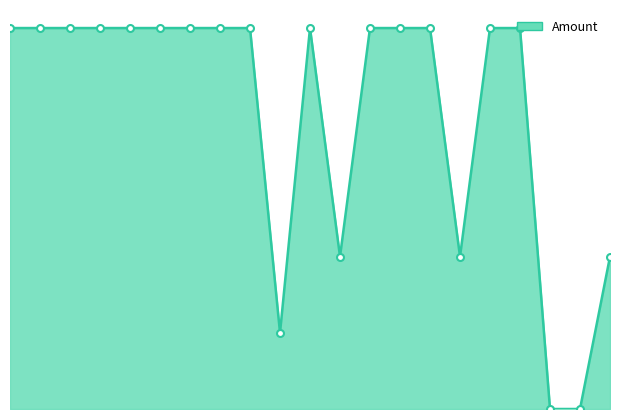

Does the chart have visible grid lines?

No